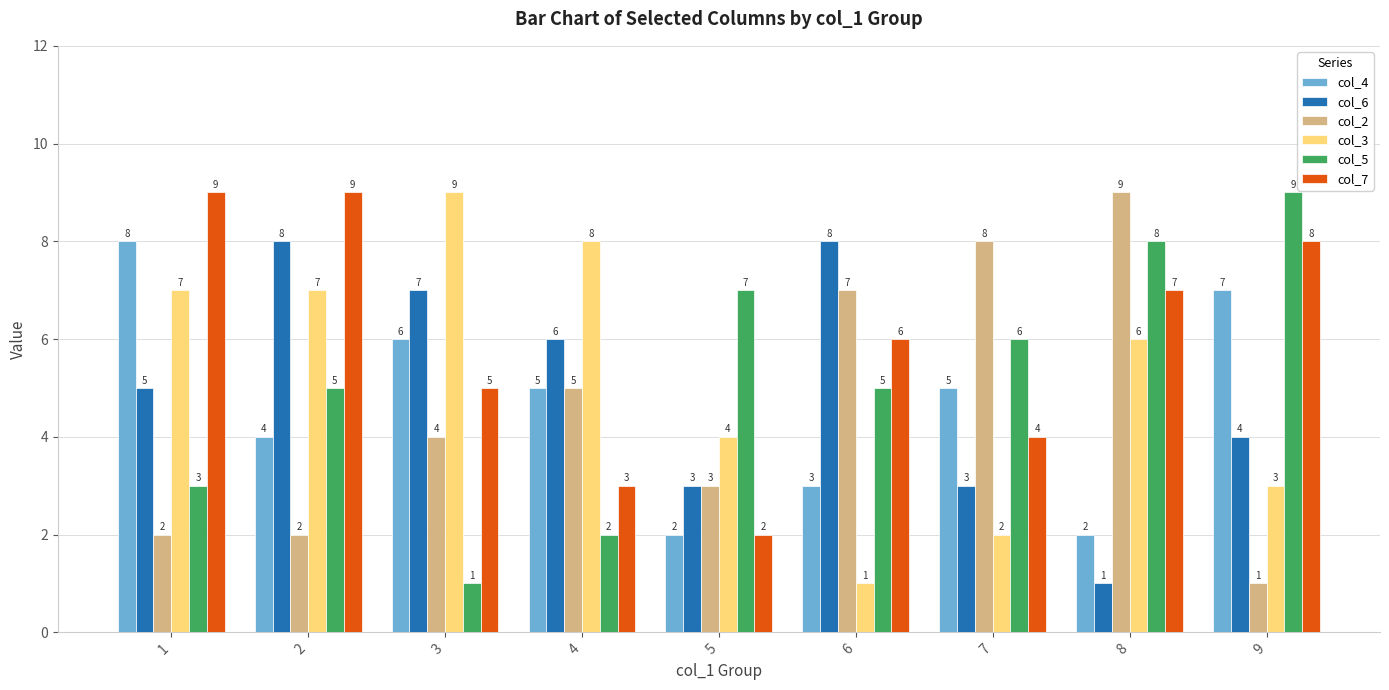

Reading right to left, list all the values displayed in this chart.

col_4: 9=7	8=2	7=5	6=3	5=2	4=5	3=6	2=4	1=8
col_6: 9=4	8=1	7=3	6=8	5=3	4=6	3=7	2=8	1=5
col_2: 9=1	8=9	7=8	6=7	5=3	4=5	3=4	2=2	1=2
col_3: 9=3	8=6	7=2	6=1	5=4	4=8	3=9	2=7	1=7
col_5: 9=9	8=8	7=6	6=5	5=7	4=2	3=1	2=5	1=3
col_7: 9=8	8=7	7=4	6=6	5=2	4=3	3=5	2=9	1=9